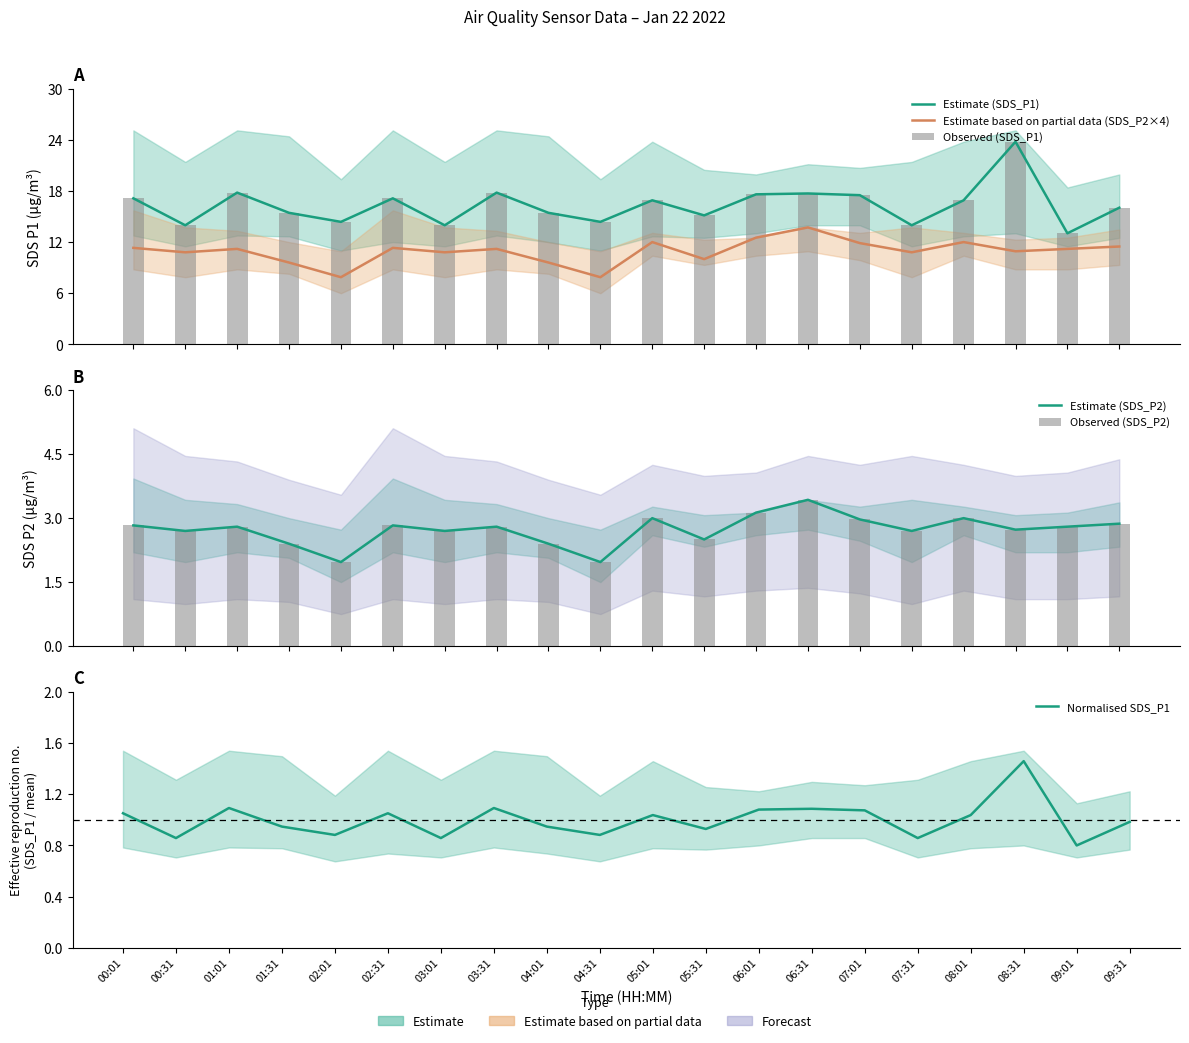

Which category has the highest value in the Observed (SDS_P1) series?

08:31